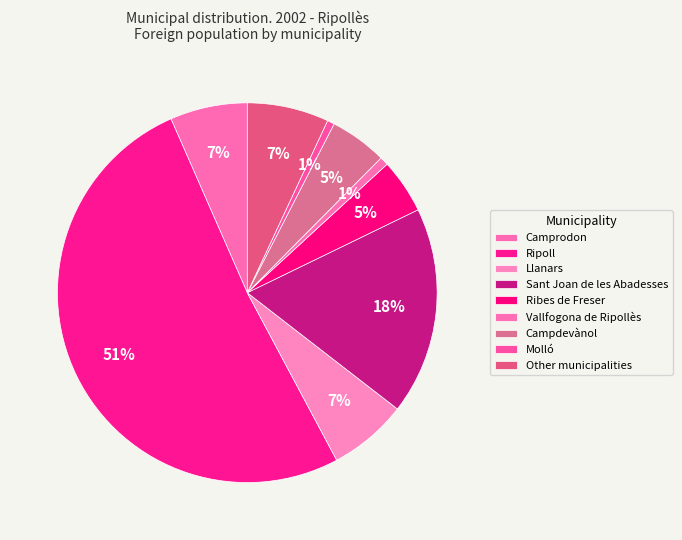

Is the sum of Ripoll and Camprodon greater than half?

Yes